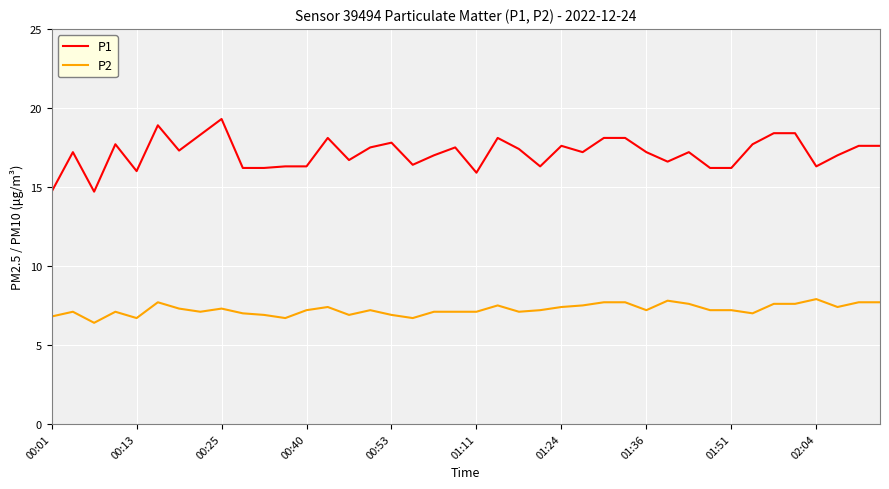

True or false: P1 and P2 cross at least once.

False